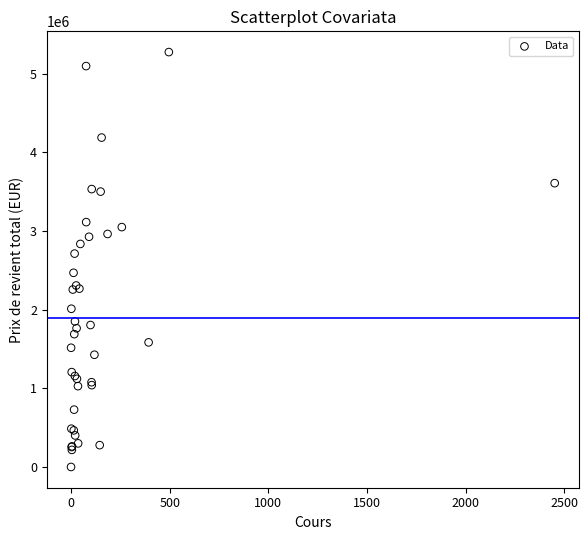

What Y value in the scatter plot is closest to 2636150?

2711447.2